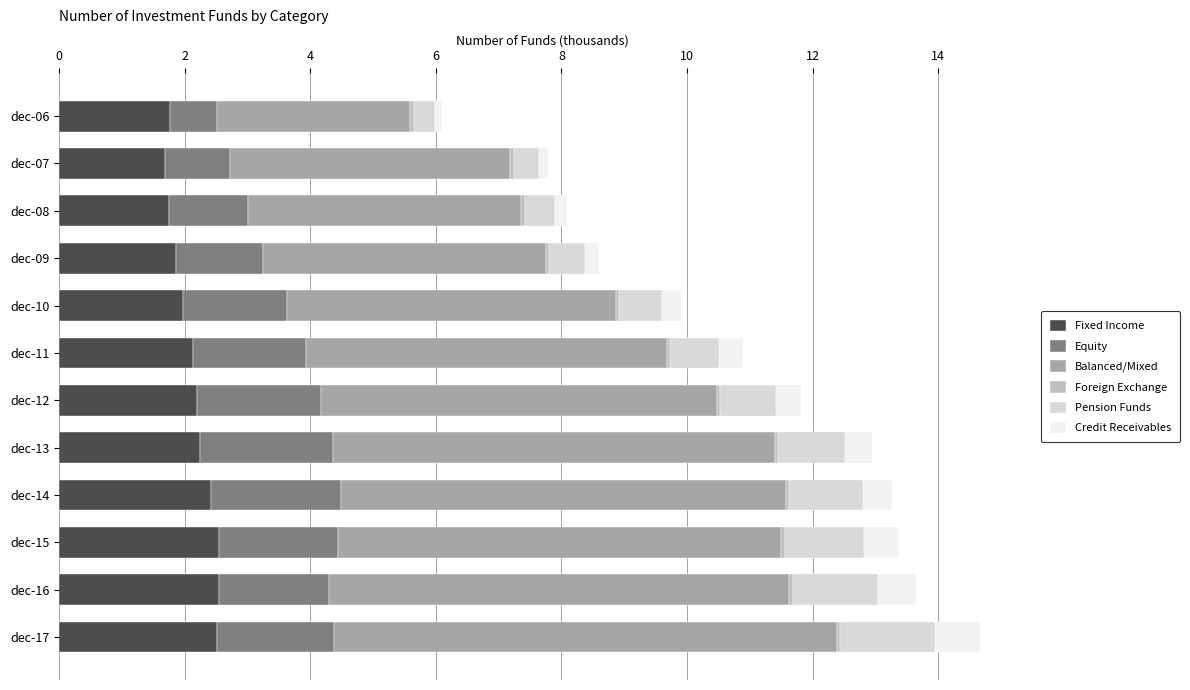

What is the difference between the maximum and minimum values in the Fixed Income series?

0.9